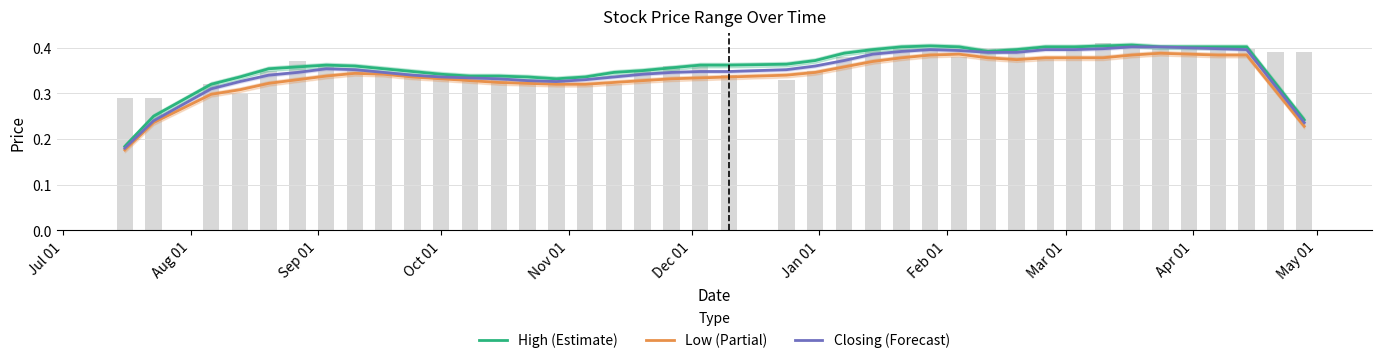

List the series in order of their peak value, highest first.

High (Estimate), Closing (Forecast), Low (Partial)